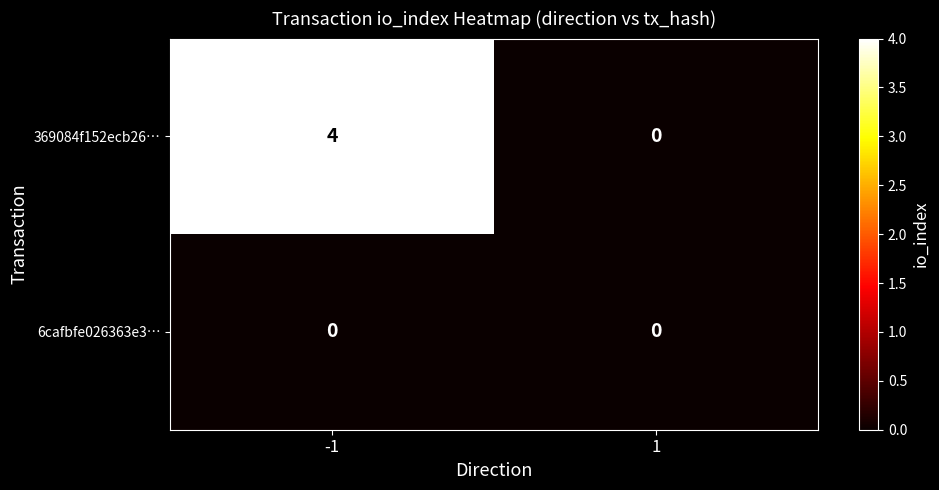

Which series has the largest range (max minus min)?

369084f152ecb26…